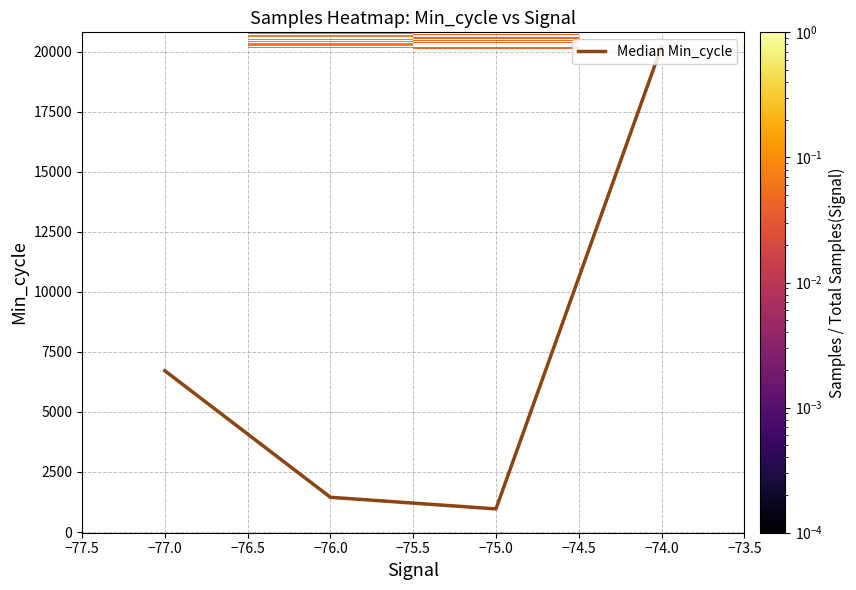

List the labels in order of Median Min_cycle value, smallest first.

−75.0, −76.0, −77.0, −74.0